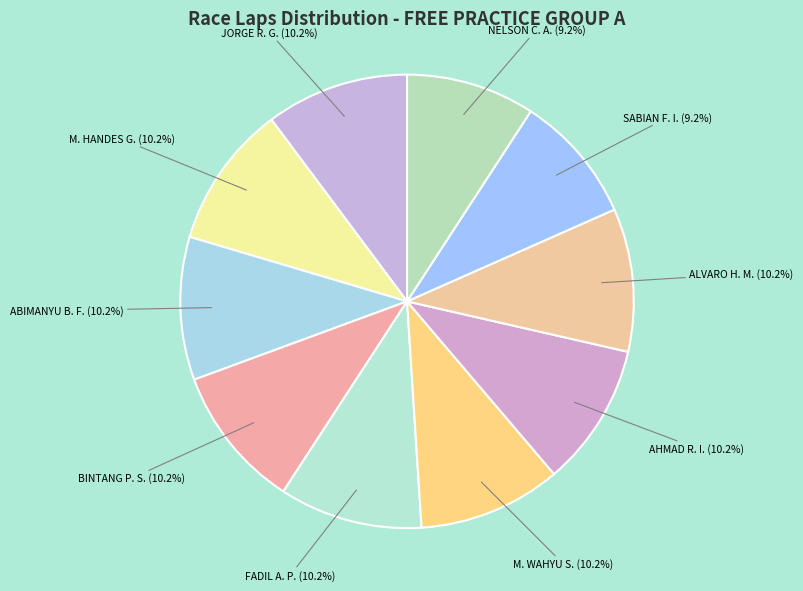

Is there a majority slice in this chart?

No